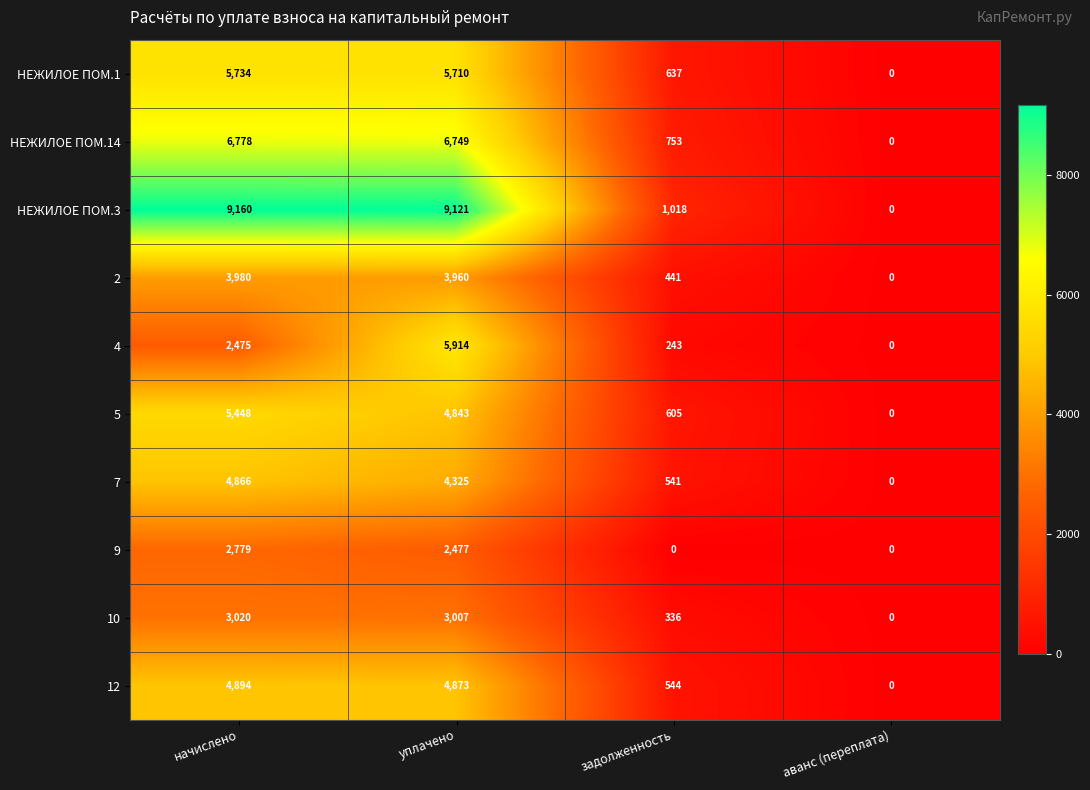

How many series are shown in this chart?

10